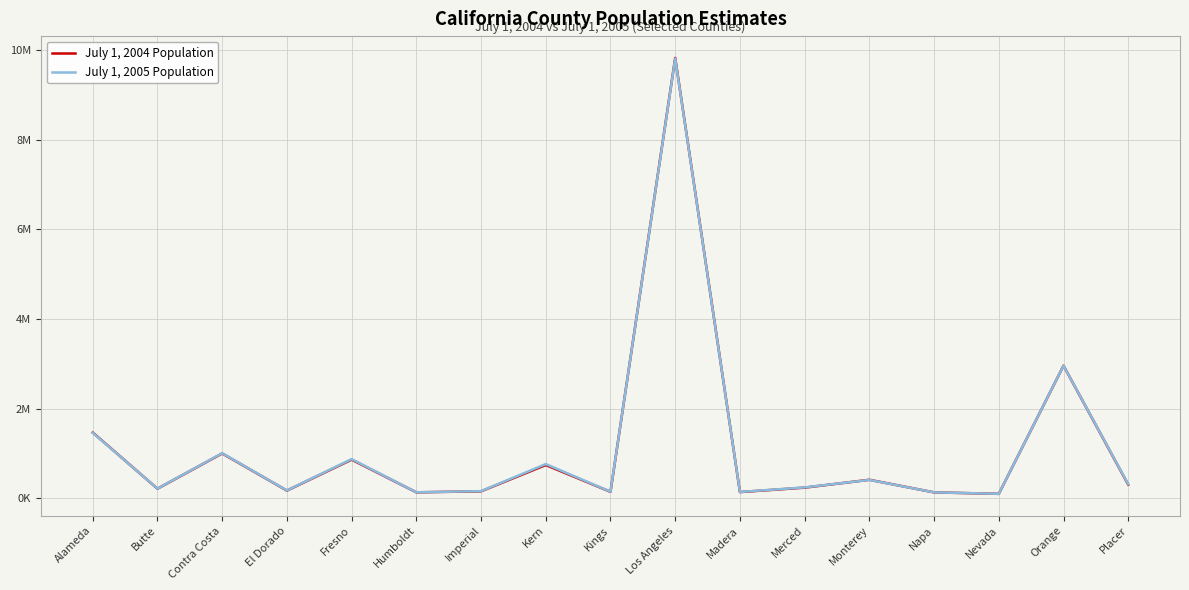

What is the highest value of the July 1, 2005 Population series?

9809557